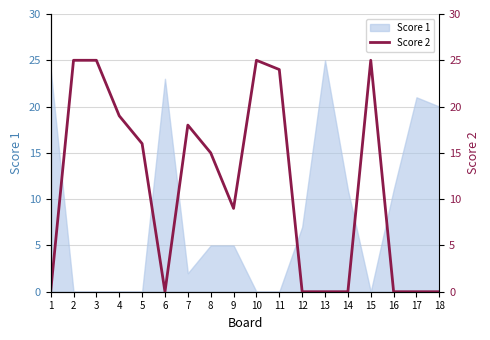

The value at 16 is 14. True or false?

False